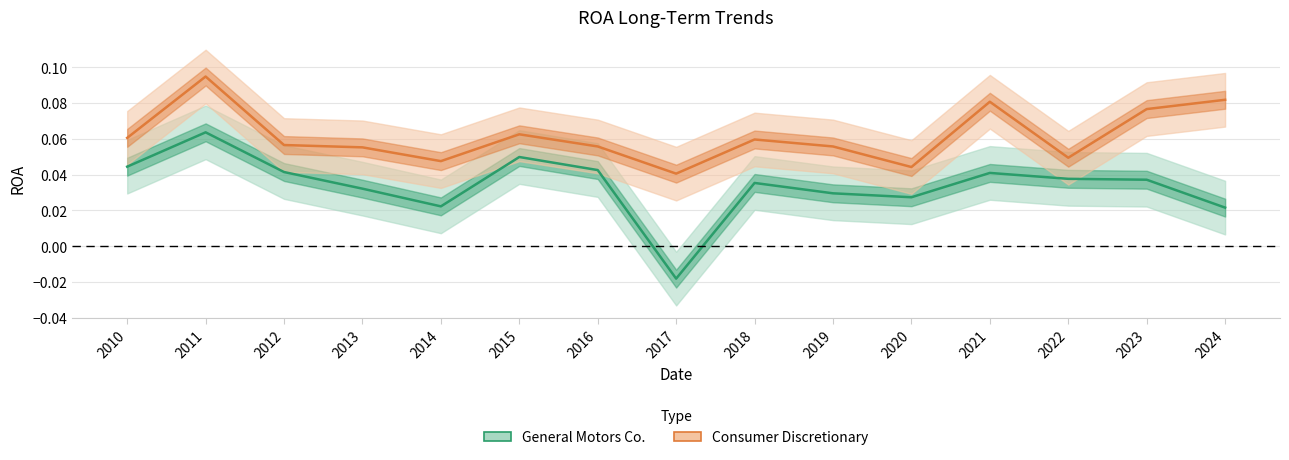

At which label does General Motors Co. reach its peak?

2011